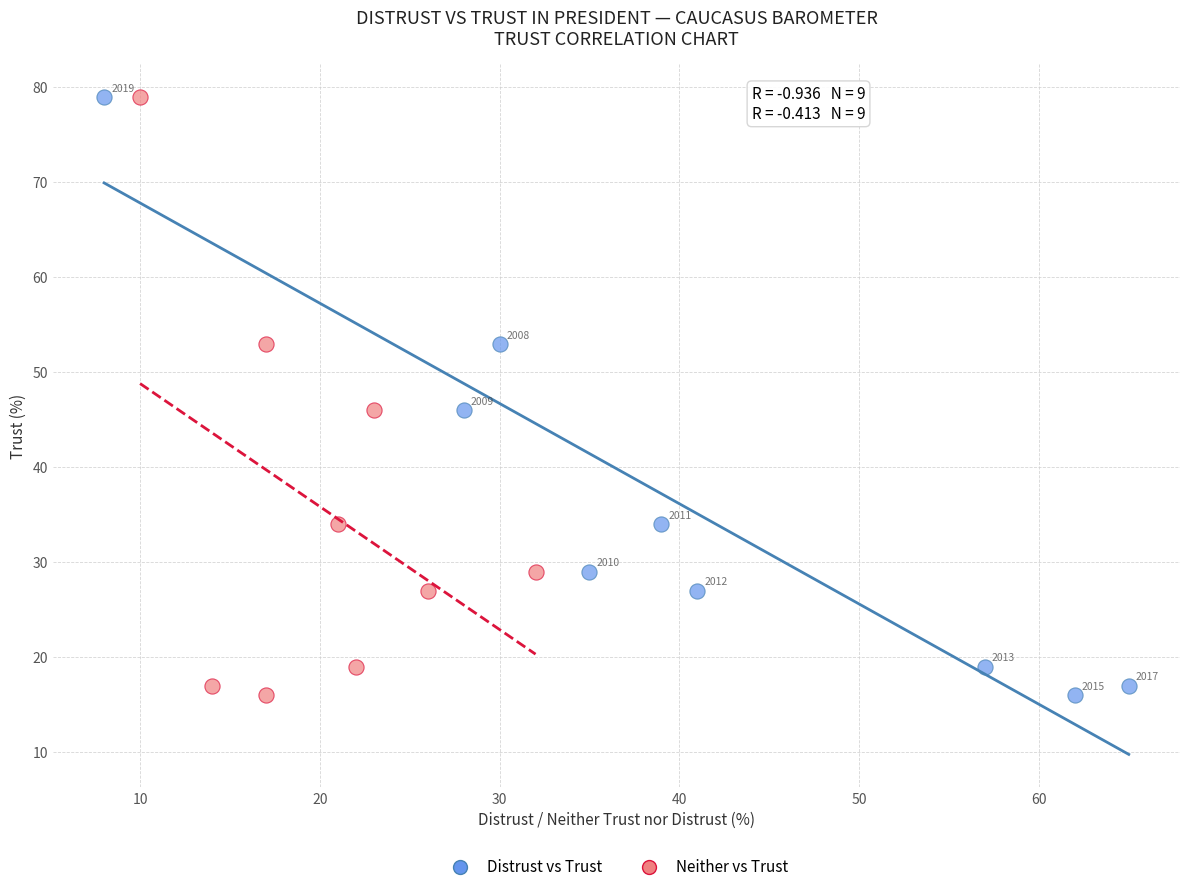

What are all the series names shown in the legend?

Distrust vs Trust, Neither vs Trust